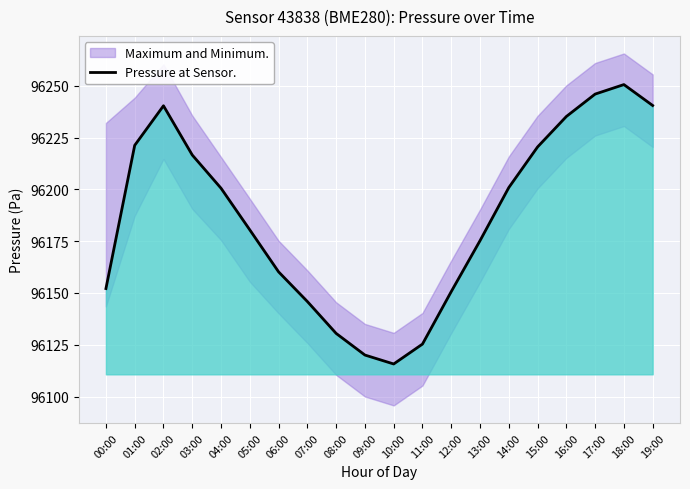

Reading left to right, list all the values displayed in this chart.

00:00=96152.1	01:00=96221.2	02:00=96240.3	03:00=96216.6	04:00=96200.5	05:00=96180.4	06:00=96160.2	07:00=96145.9	08:00=96130.5	09:00=96120.1	10:00=96115.8	11:00=96125.3	12:00=96150.7	13:00=96175.2	14:00=96200.8	15:00=96220.4	16:00=96235.1	17:00=96245.9	18:00=96250.5	19:00=96240.4